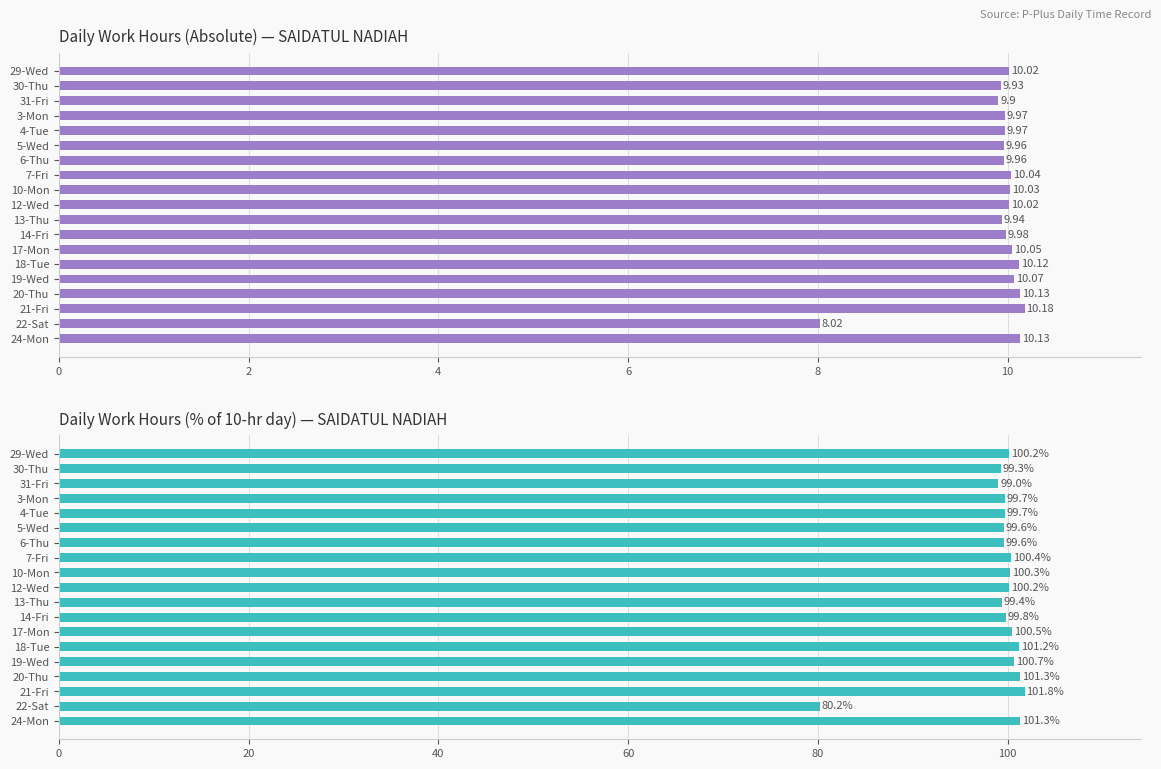

What is the minimum value shown in the chart?

8.0